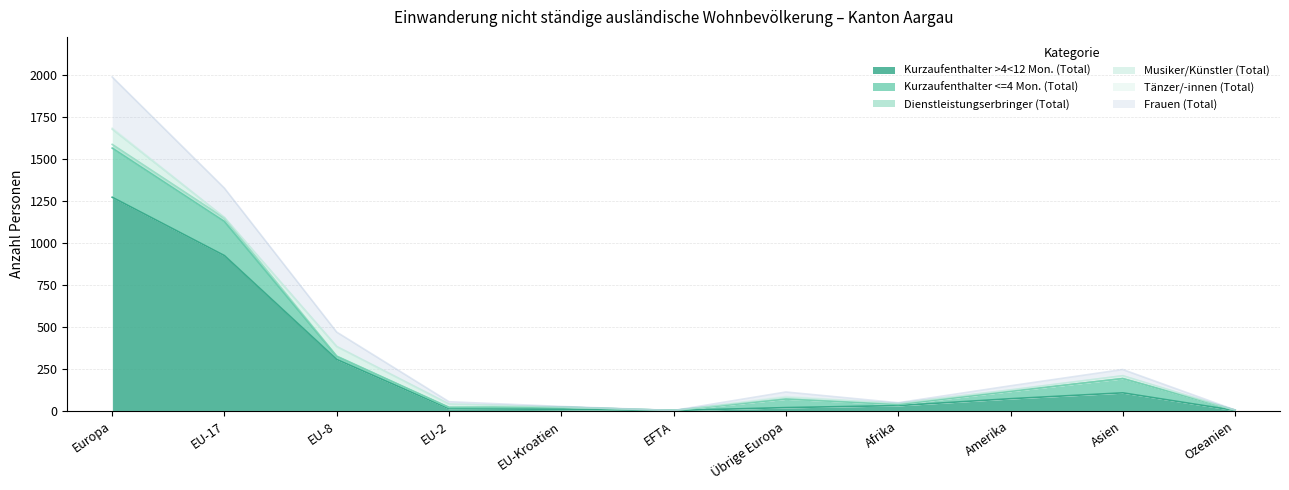

What is the difference between the highest and lowest values at EU-8?

163